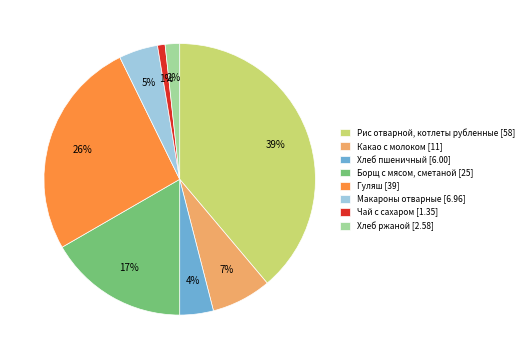

Is there a majority slice in this chart?

No